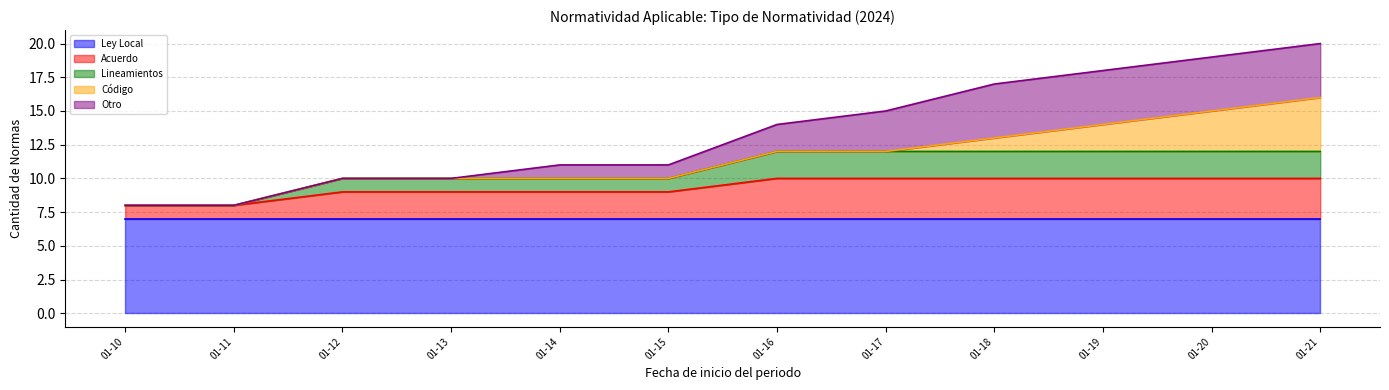

Does the chart have visible grid lines?

Yes